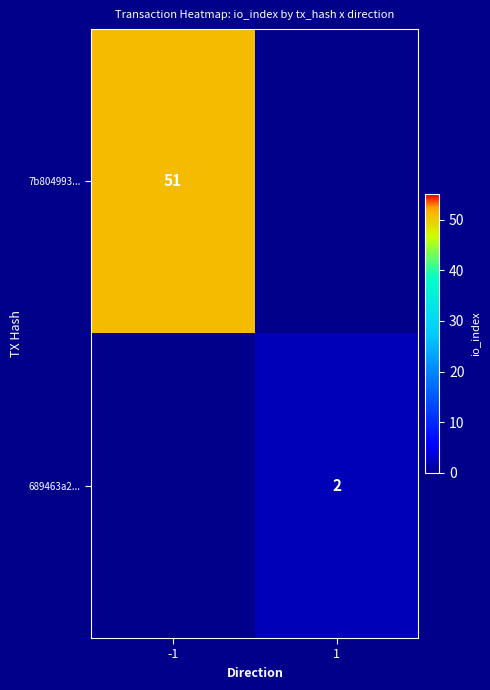

Between 1 and -1, which is larger?

-1